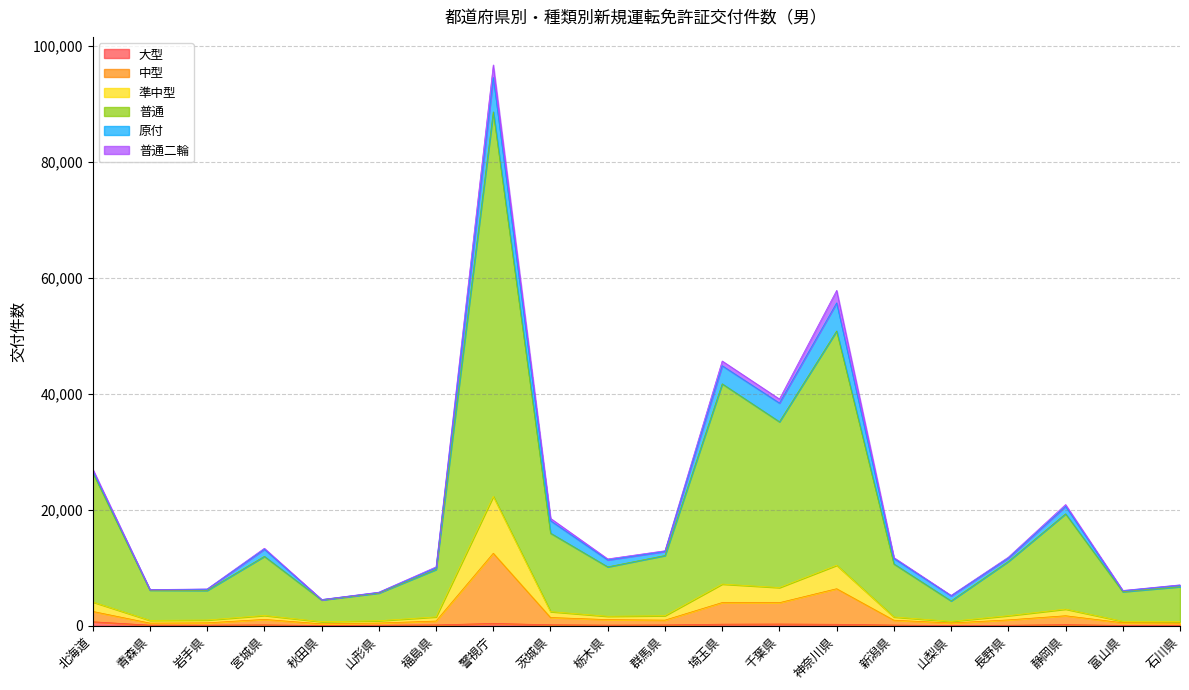

At which category is the sum across all series the highest?

警視庁